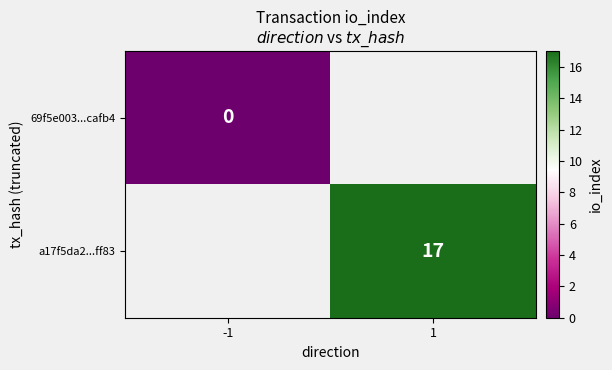

How many data points does each series have?

2